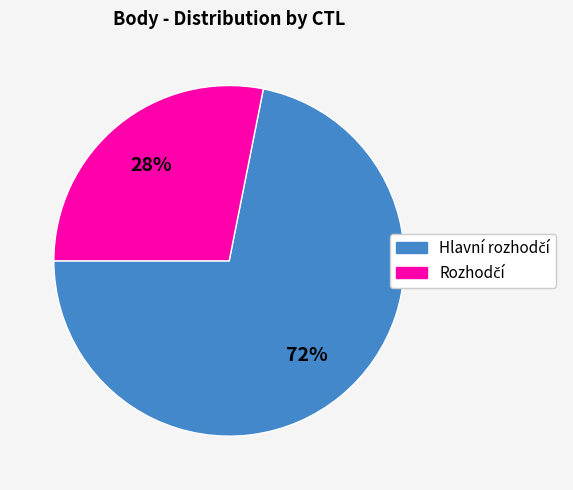

Is there a majority slice in this chart?

Yes